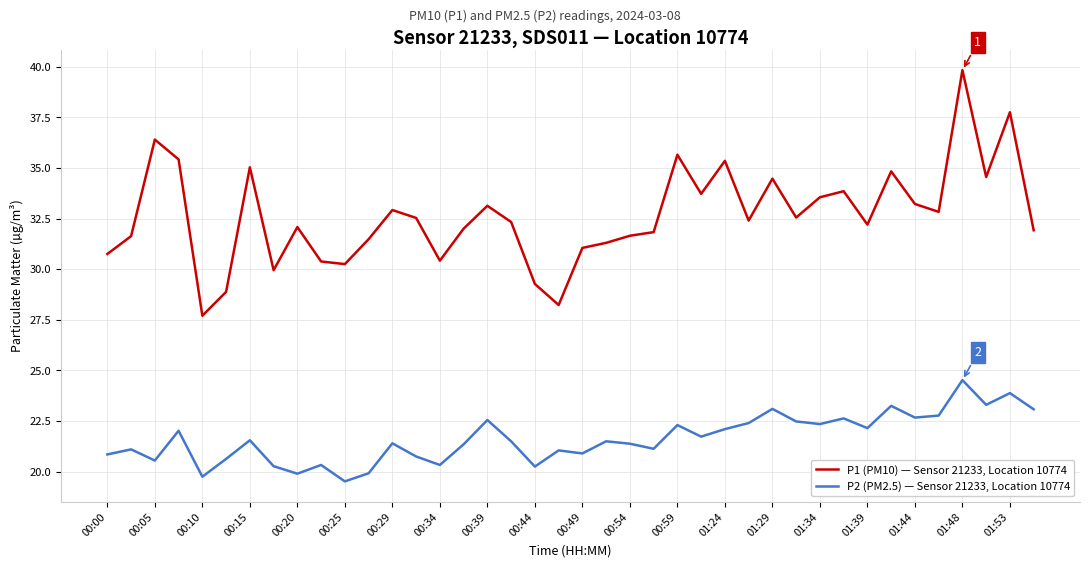

Rank the series by their average value, from lowest to highest.

P2 (PM2.5) — Sensor 21233, Location 10774, P1 (PM10) — Sensor 21233, Location 10774